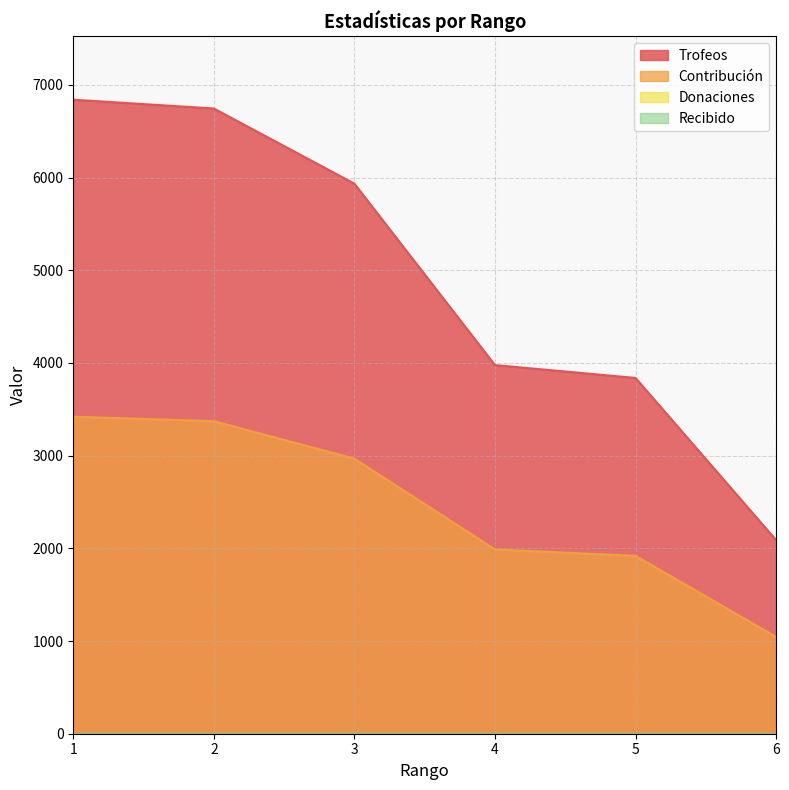

True or false: Contribución and Trofeos cross at least once.

False